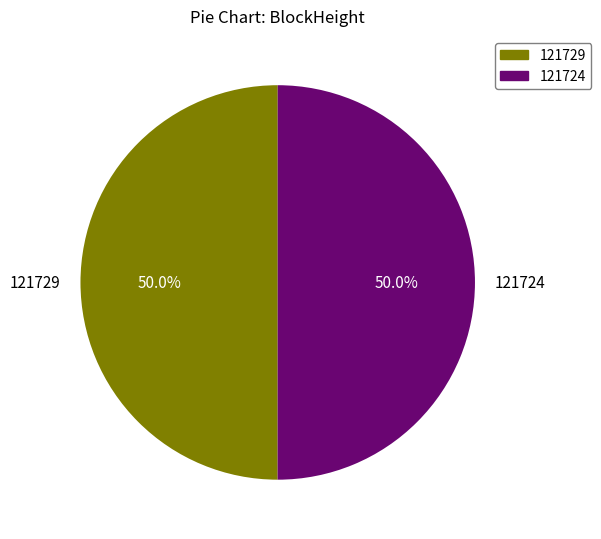

Combined, do 121729 and 121724 account for over 50%?

Yes